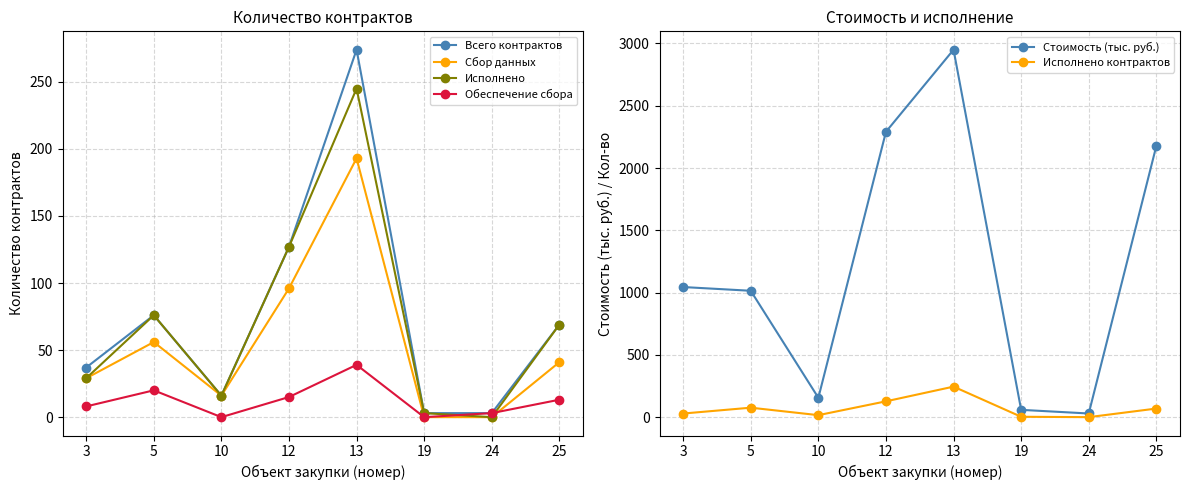

Does the chart have visible grid lines?

Yes